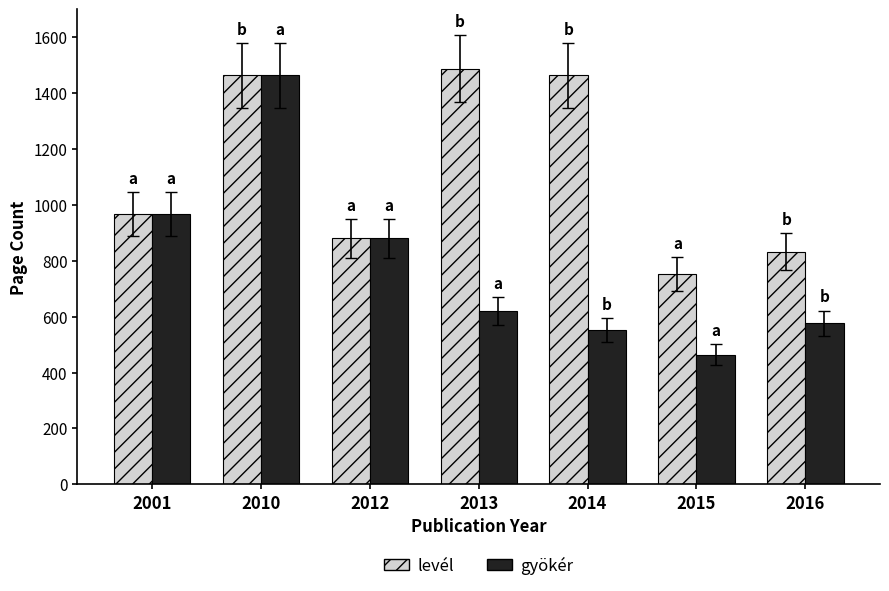

Rank the series by their average value, from highest to lowest.

levél, gyökér